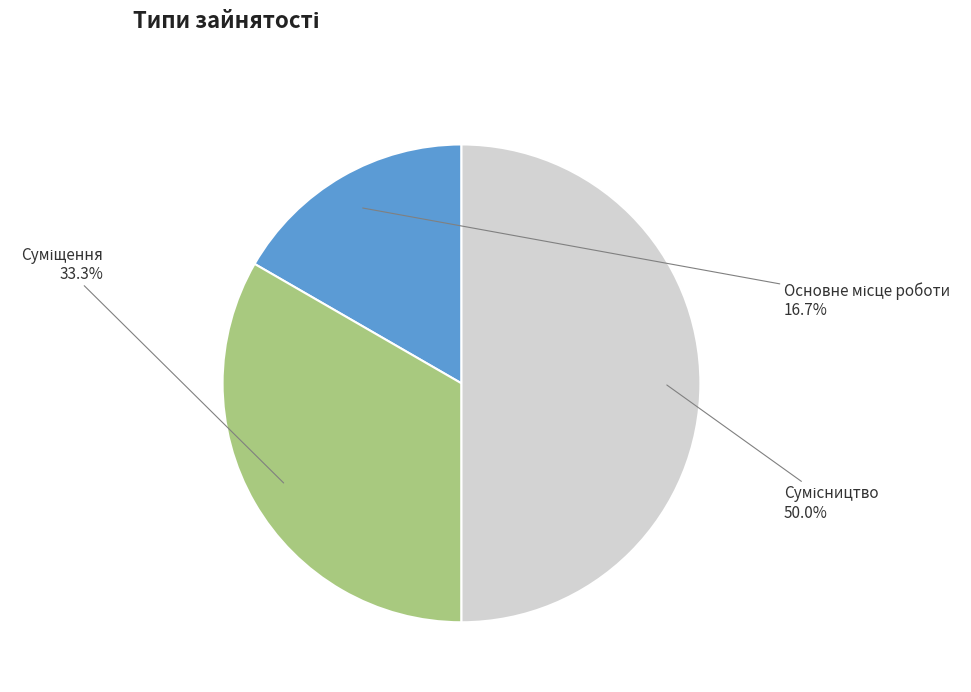

How many slices are in this pie chart?

3